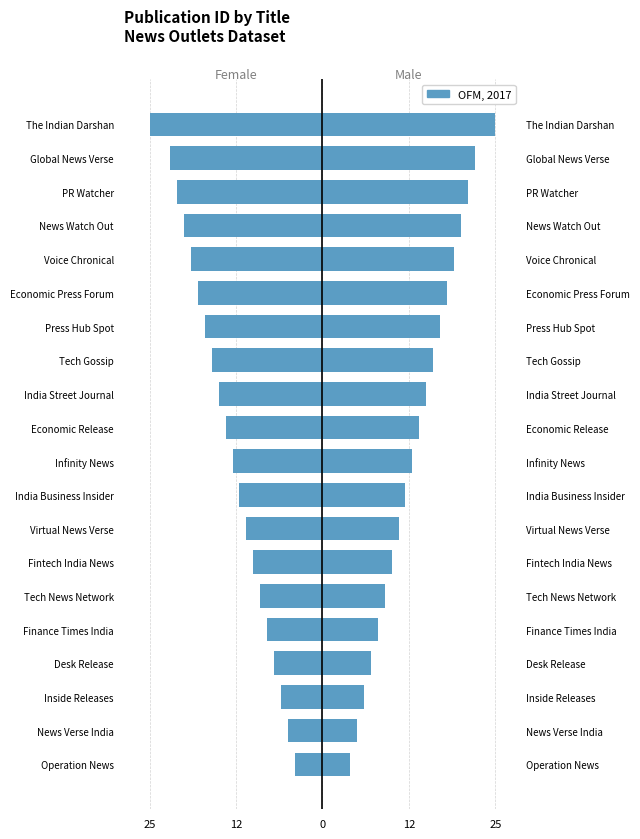

The Female series shows -43 at The Indian Darshan. True or false?

False